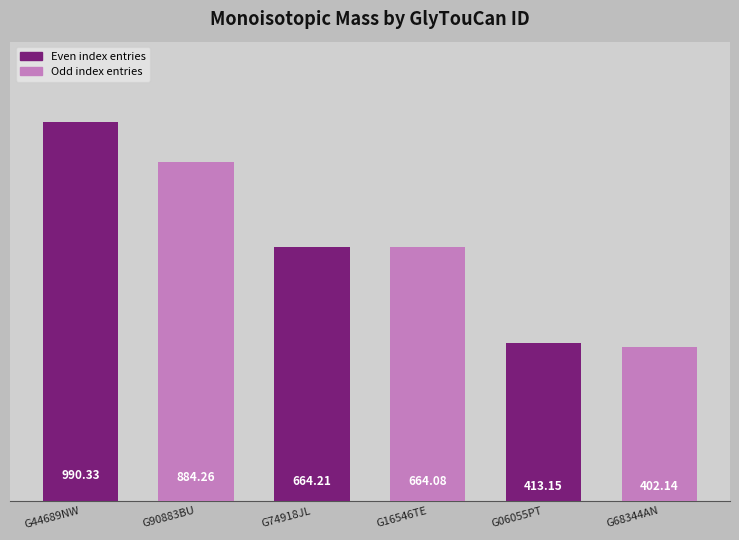

Rank the categories by value from highest to lowest.

G44689NW, G90883BU, G74918JL, G16546TE, G06055PT, G68344AN